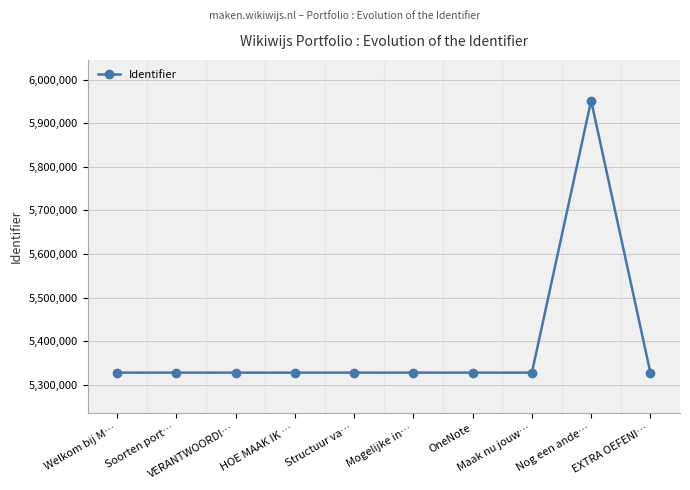

List the labels in order of value, largest first.

Nog een ande…, EXTRA OEFENI…, Soorten port…, Maak nu jouw…, Mogelijke in…, Structuur va…, OneNote, HOE MAAK IK …, VERANTWOORDI…, Welkom bij M…